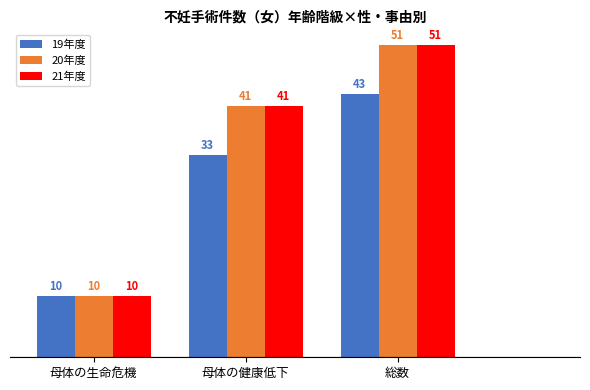

Reading right to left, list all the values displayed in this chart.

19年度: 43	33	10
20年度: 51	41	10
21年度: 51	41	10